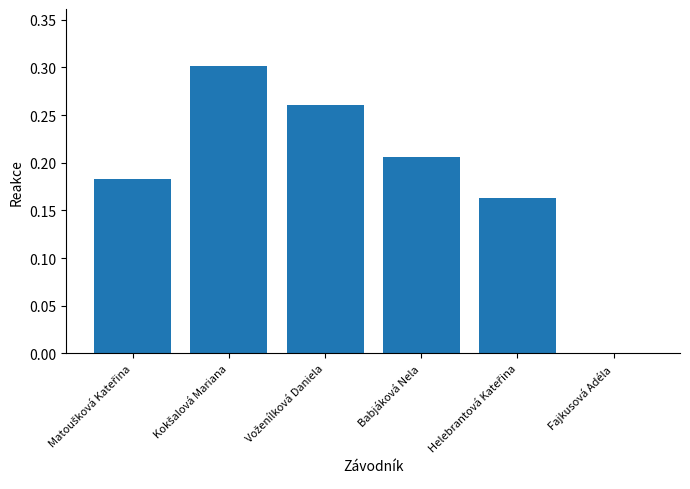

Count the number of values greater than 0.

5